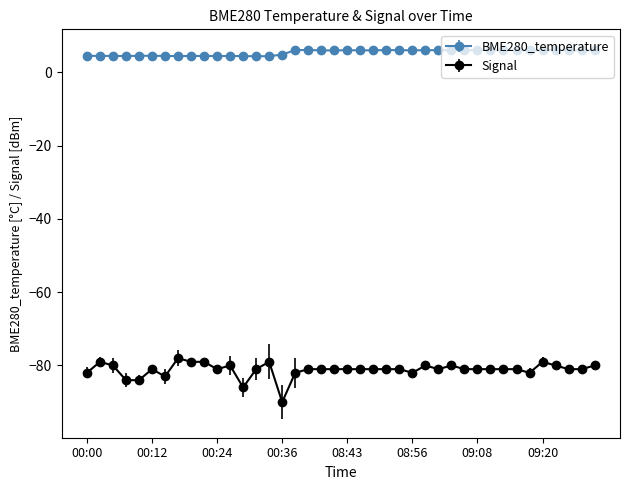

List the series in order of their overall mean, lowest first.

Signal, BME280_temperature